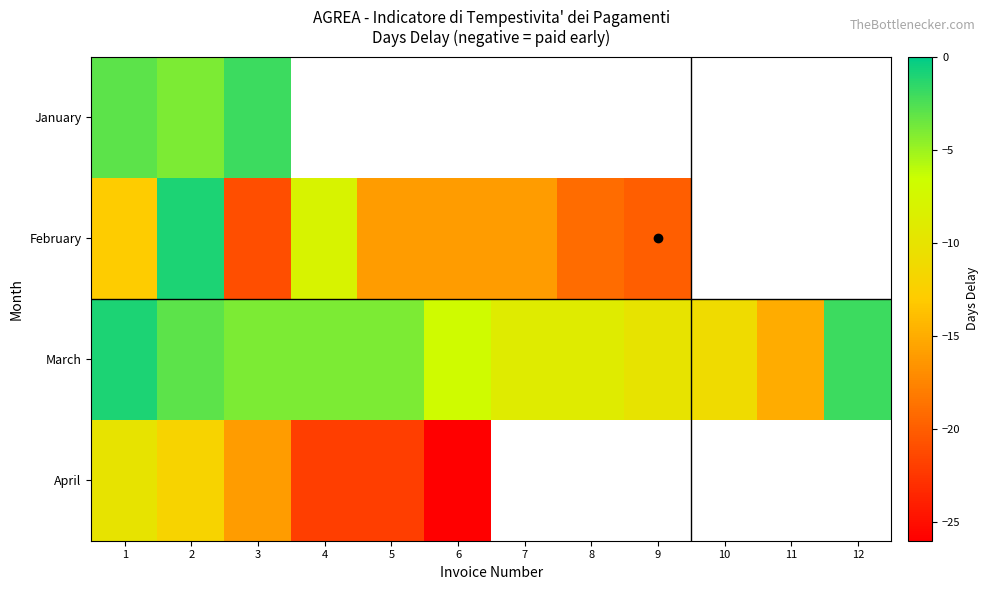

Which label corresponds to the smallest value in the chart?

6